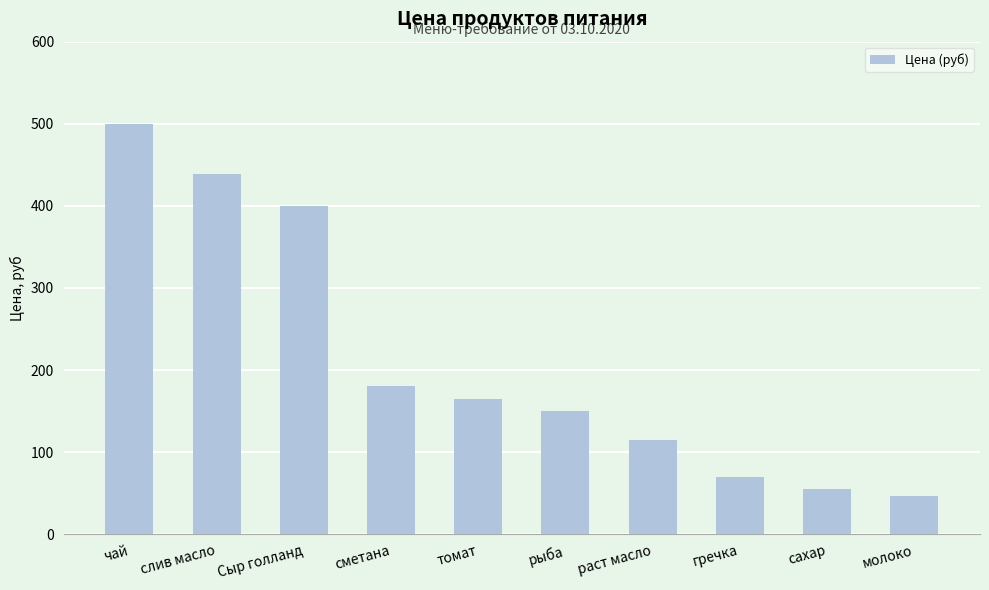

What is the change in value from слив масло to сметана?

-258.9